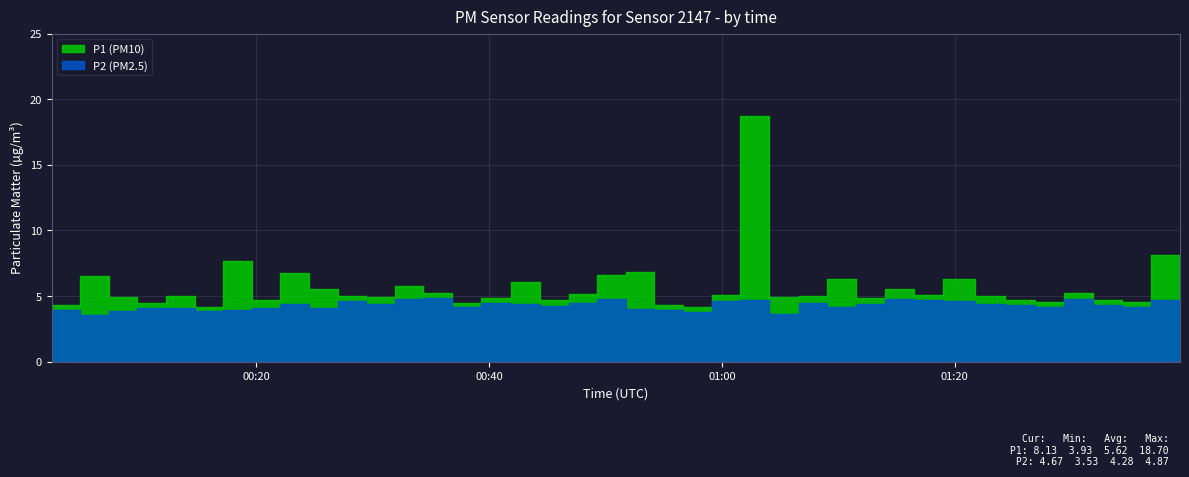

The P1_raw series shows 5.8 at 01:30. True or false?

False